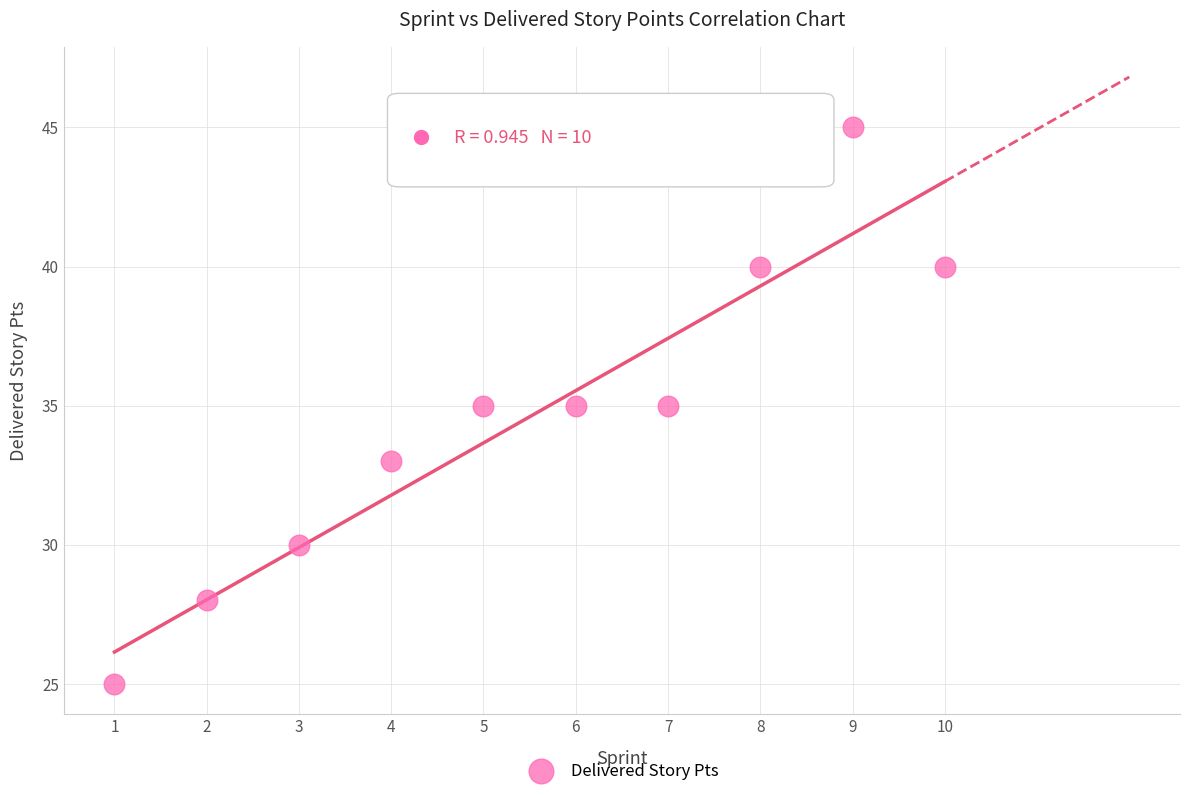

What is the average Y value?

35